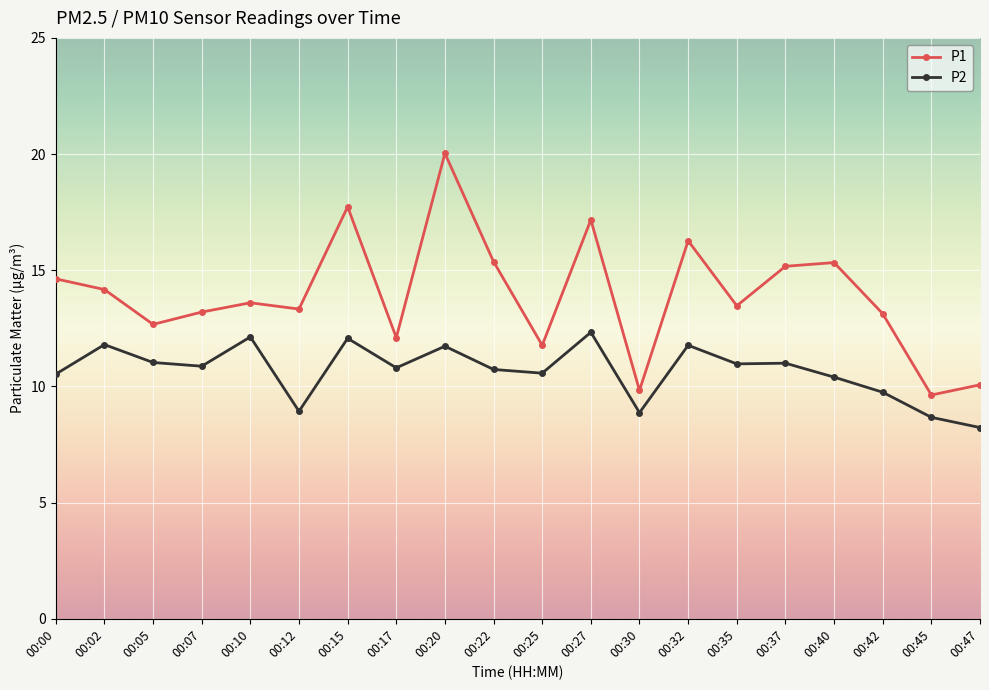

Which series has the largest total across all categories?

P1